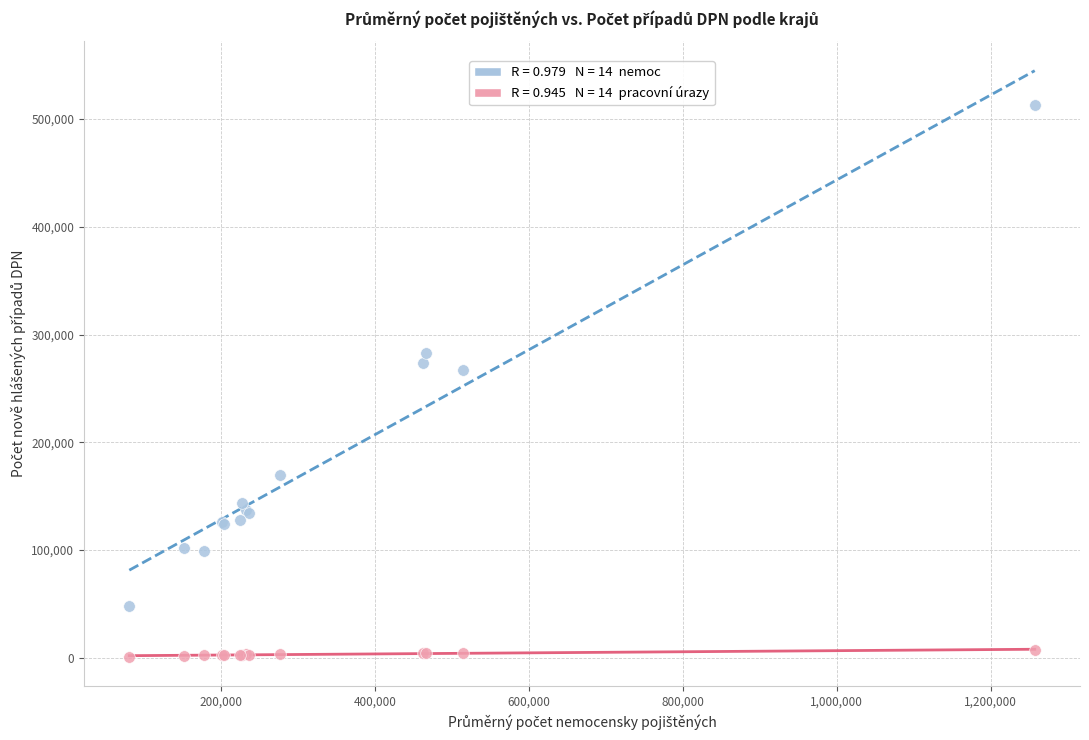

Across all series, what Y value is closest to 256816?

267417